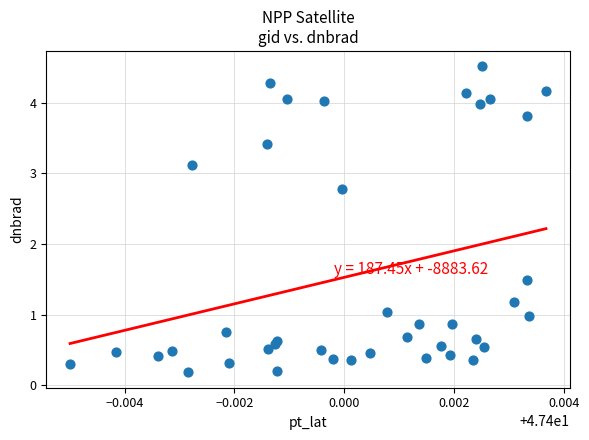

What Y value in the scatter plot is closest to 2?

1.5